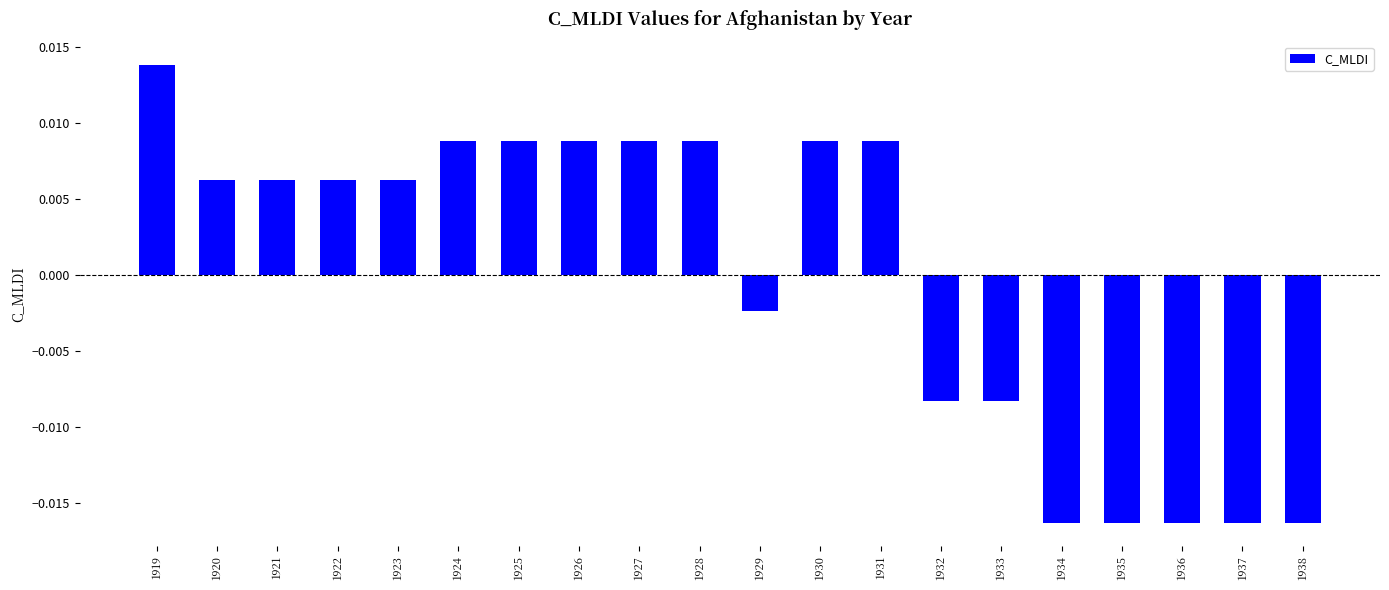

How many negative values are there?

8